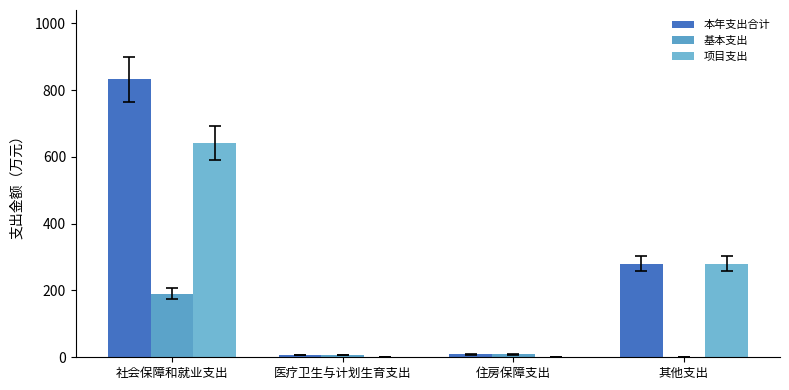

What is the average value of the 基本支出 series?

51.8